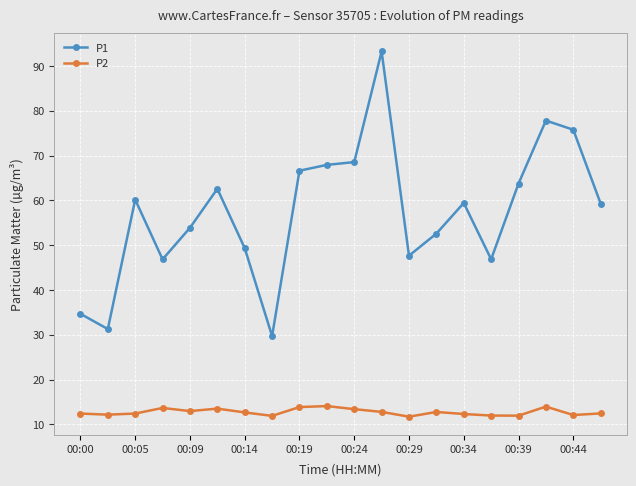

What is the value of the P1 point at the 18th from the left?

77.8